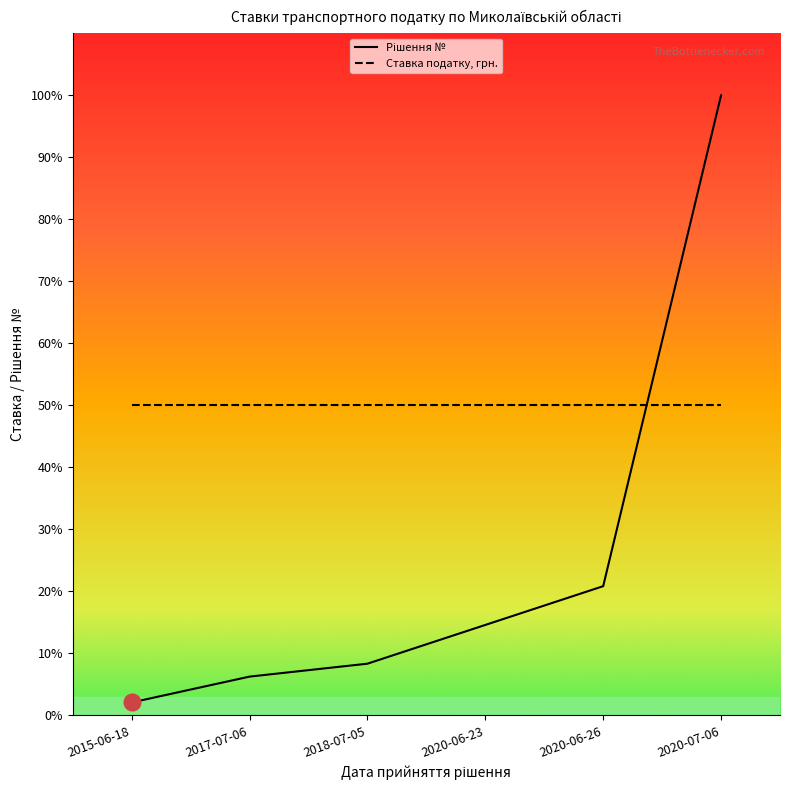

The Рішення № series shows 4676.6 at 2020-06-23. True or false?

False